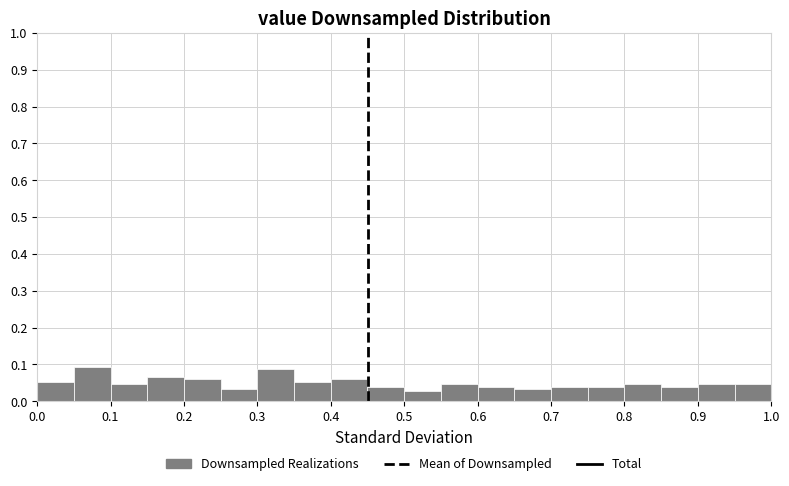

Reading left to right, transcribe this chart: for each bar, give the range it covers on the x-axis and its height. The values are not printed on the chart, so give them approximately, as read against the axis.

0.00 to 0.05: 0.05
0.05 to 0.10: 0.09
0.10 to 0.15: 0.05
0.15 to 0.20: 0.07
0.20 to 0.25: 0.06
0.25 to 0.30: 0.03
0.30 to 0.35: 0.09
0.35 to 0.40: 0.05
0.40 to 0.45: 0.06
0.45 to 0.50: 0.04
0.50 to 0.55: 0.03
0.55 to 0.60: 0.05
0.60 to 0.65: 0.04
0.65 to 0.70: 0.03
0.70 to 0.75: 0.04
0.75 to 0.80: 0.04
0.80 to 0.85: 0.05
0.85 to 0.90: 0.04
0.90 to 0.95: 0.05
0.95 to 1.00: 0.05